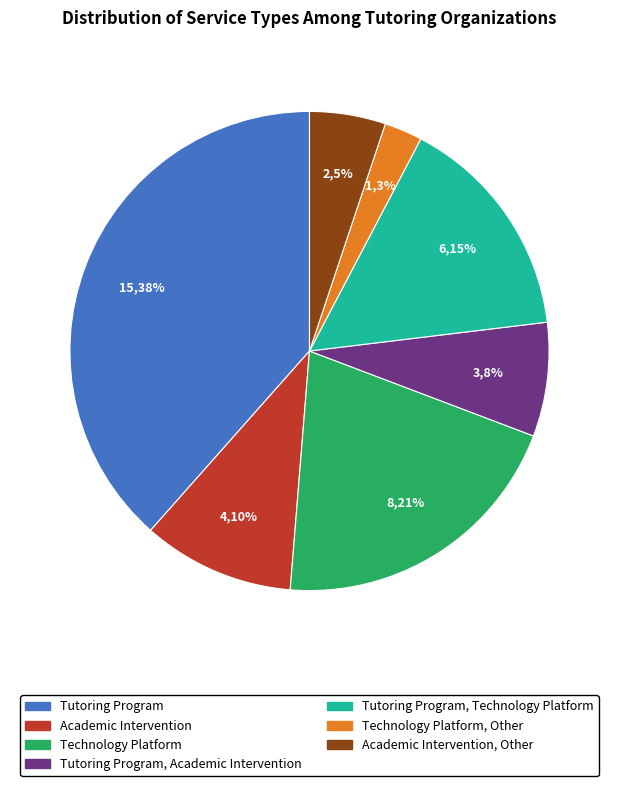

Approximately how many times larger is the value at Tutoring Program, Technology Platform compared to Tutoring Program?

0.4